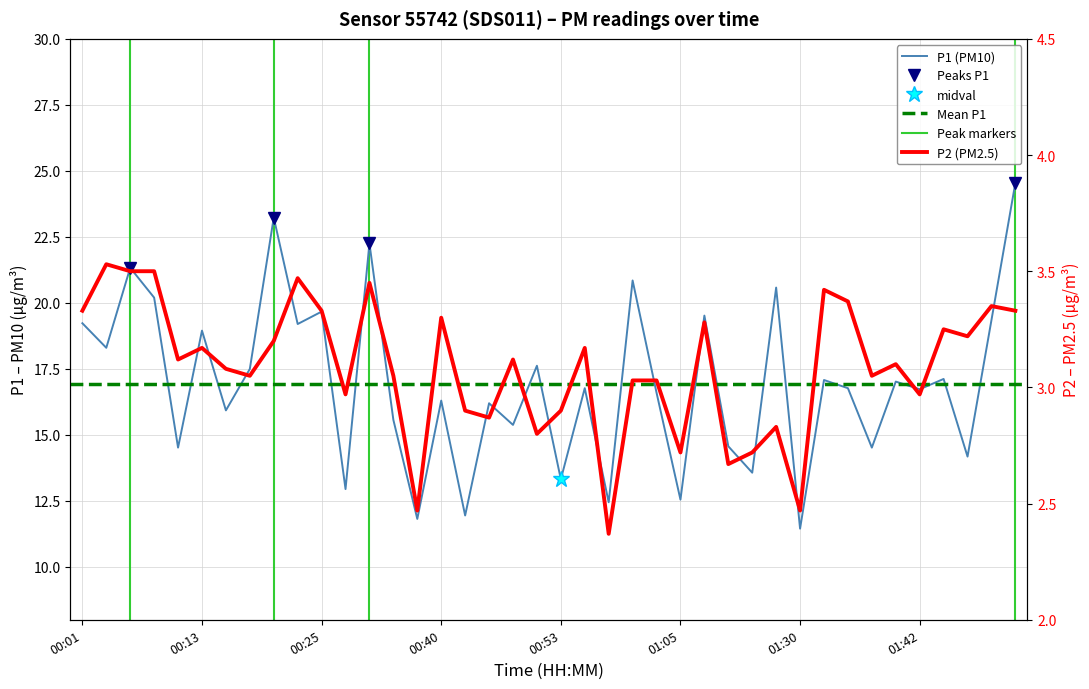

Reading right to left, what are all the values shown in this chart?

P1: 24.6	19.4	14.2	17.1	16.7	17.0	14.5	16.8	17.1	11.4	20.6	13.6	14.6	19.5	12.6	16.6	20.9	12.4	16.8	13.3	17.6	15.4	16.2	11.9	16.3	11.8	15.6	22.2	12.9	19.7	19.2	23.2	17.5	15.9	18.9	14.5	20.2	21.3	18.3	19.2
P2: 3.3	3.4	3.2	3.2	3.0	3.1	3.0	3.4	3.4	2.5	2.8	2.7	2.7	3.3	2.7	3.0	3.0	2.4	3.2	2.9	2.8	3.1	2.9	2.9	3.3	2.5	3.0	3.5	3.0	3.3	3.5	3.2	3.0	3.1	3.2	3.1	3.5	3.5	3.5	3.3